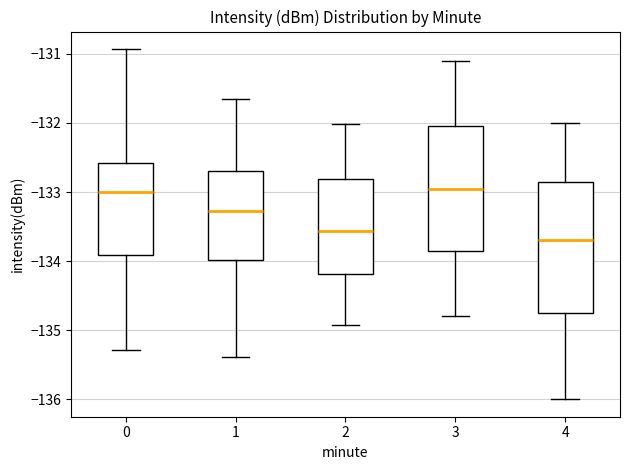

Where is the lower edge of the box at x = 1 on the y-axis? The values are not printed on the chart, so give them approximately, as read against the axis.

-134.0